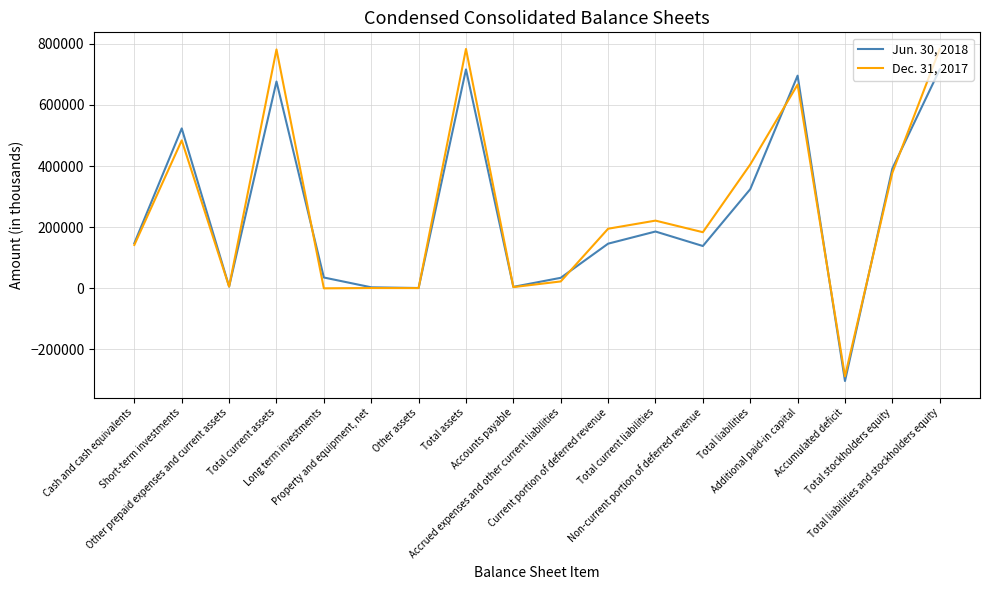

What is the smallest value displayed?

-303396